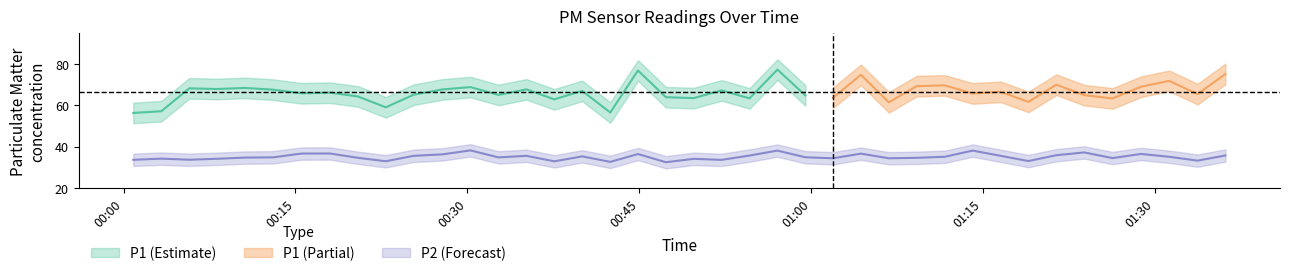

What is the minimum value shown in the chart?

32.5